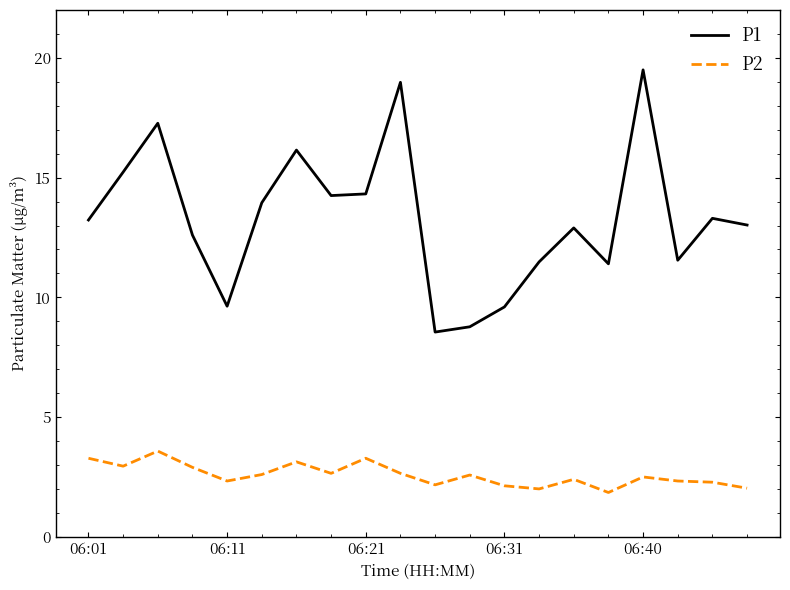

List the series in order of their overall mean, lowest first.

P2, P1